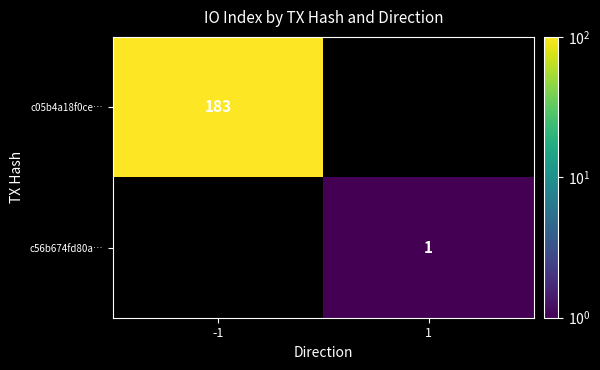

The c56b674fd80a… series shows 2 at 1. True or false?

False